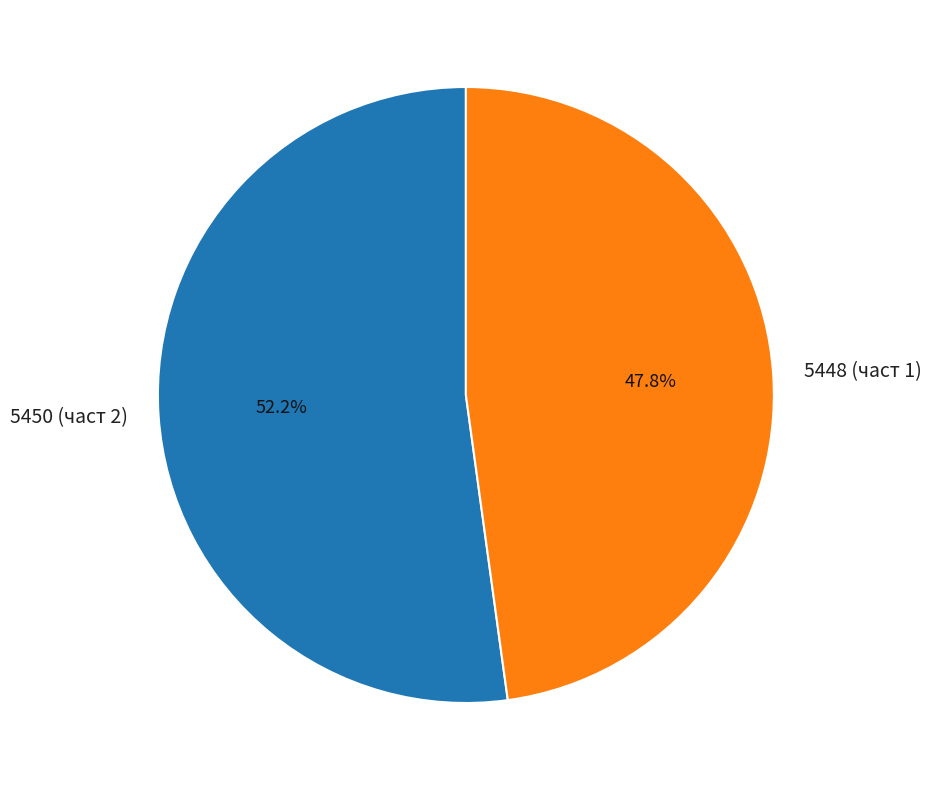

To the nearest percent, what percentage of the pie is 5448 (част 1)?

48%